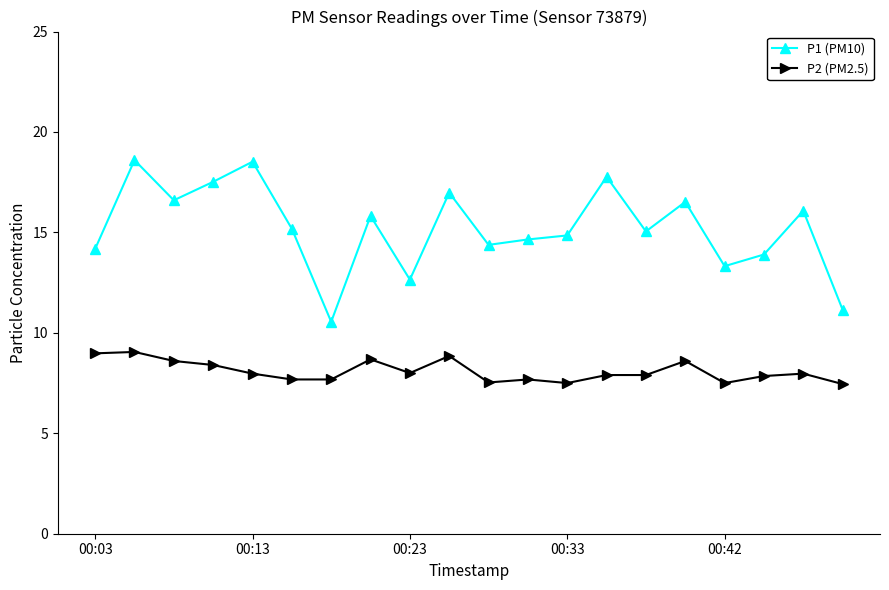

True or false: P1 (PM10) and P2 (PM2.5) intersect in this chart.

False